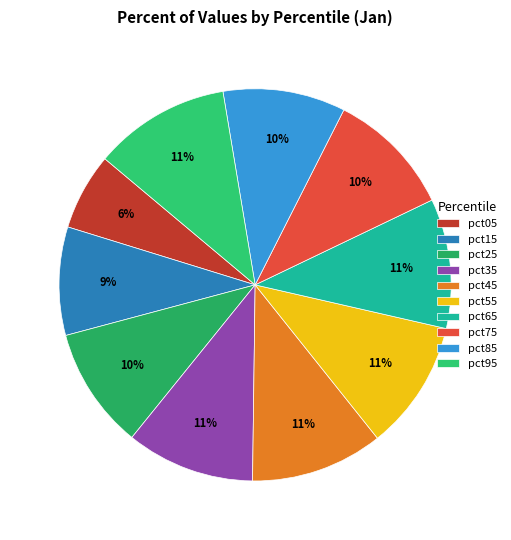

Which category has the smallest portion of the pie?

pct05